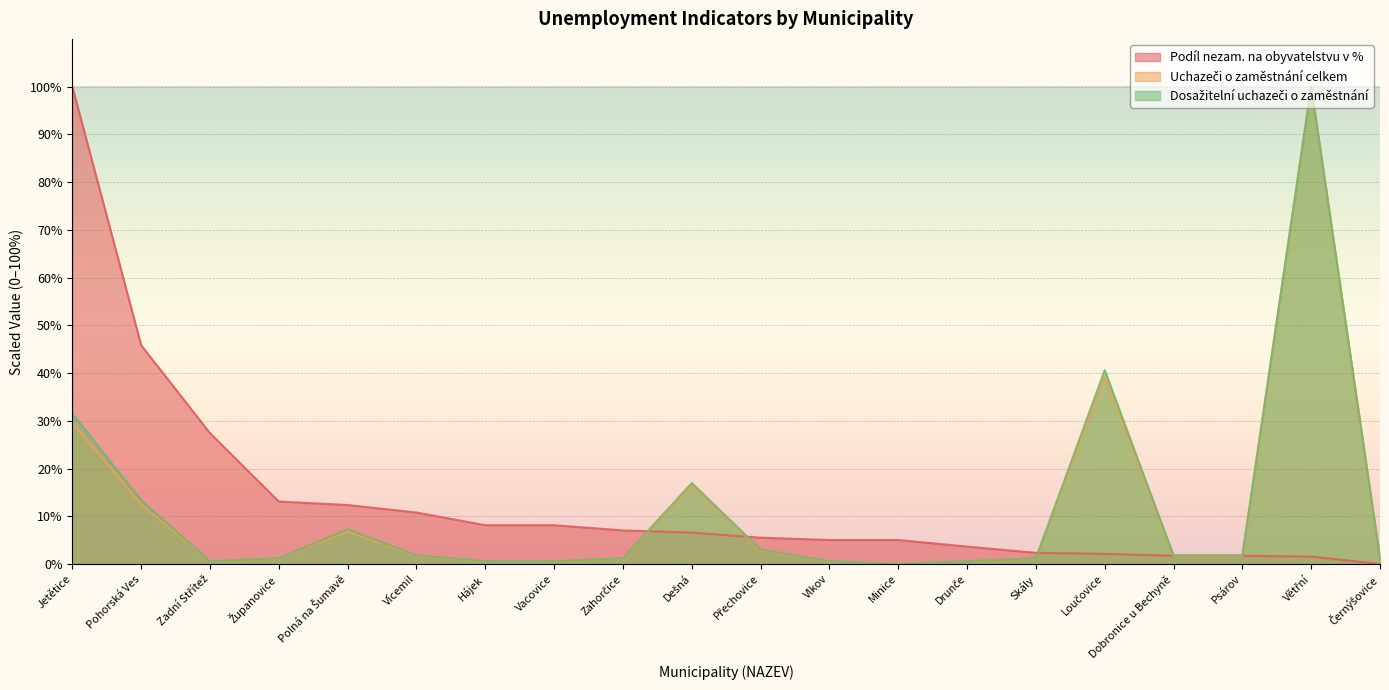

What is the difference between the second highest and second lowest values in the Podíl nezam. na obyvatelstvu v % series?

44.3